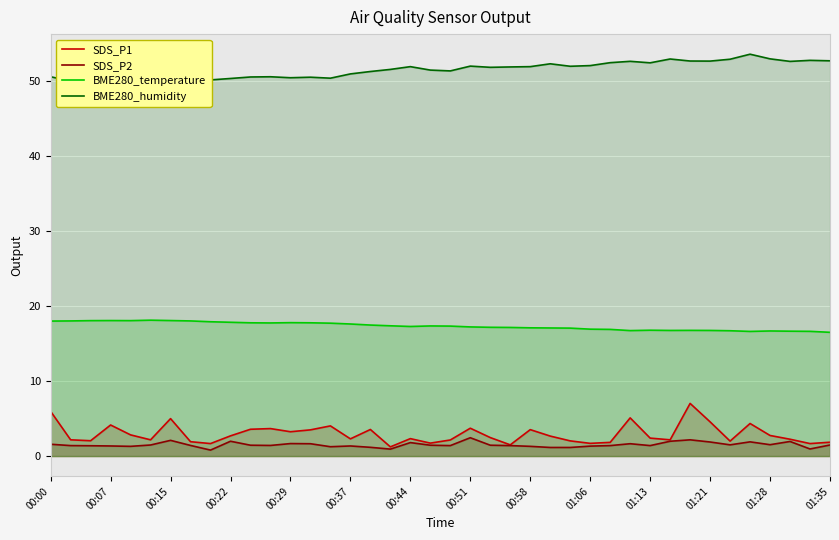

Is it true that SDS_P1 equals 1.9 at 01:35?

True